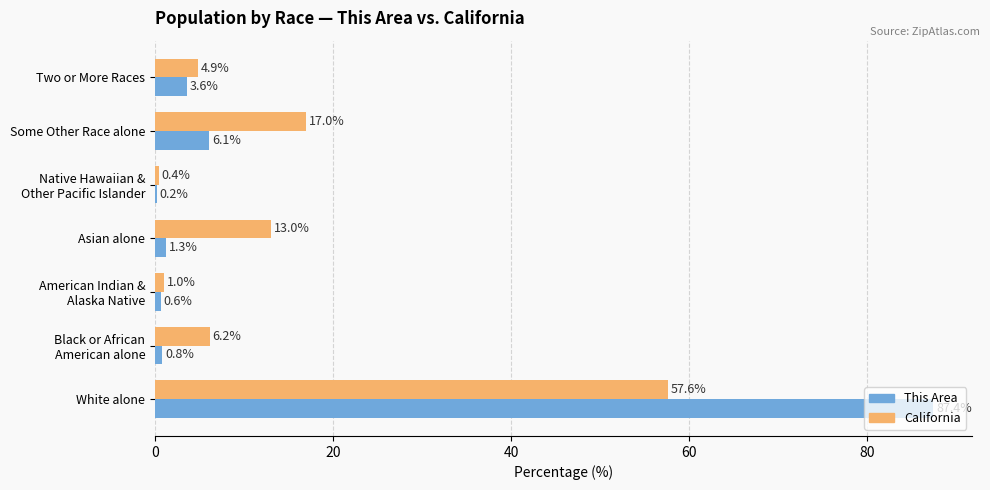

What are all the series names shown in the legend?

This Area, California